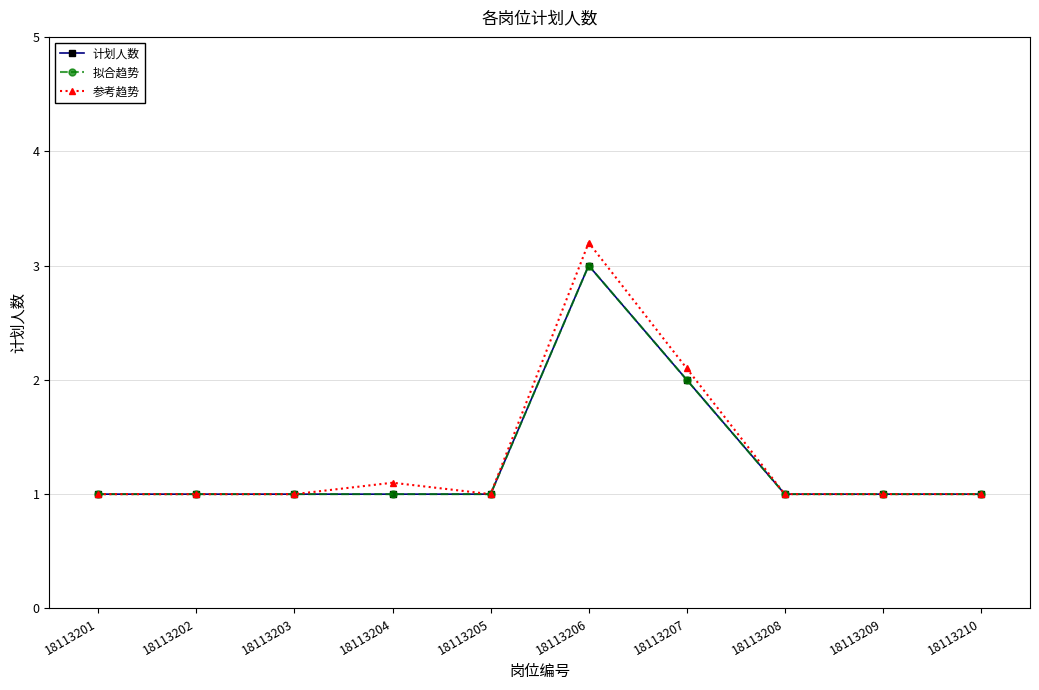

True or false: 拟合趋势 and 计划人数 intersect in this chart.

False